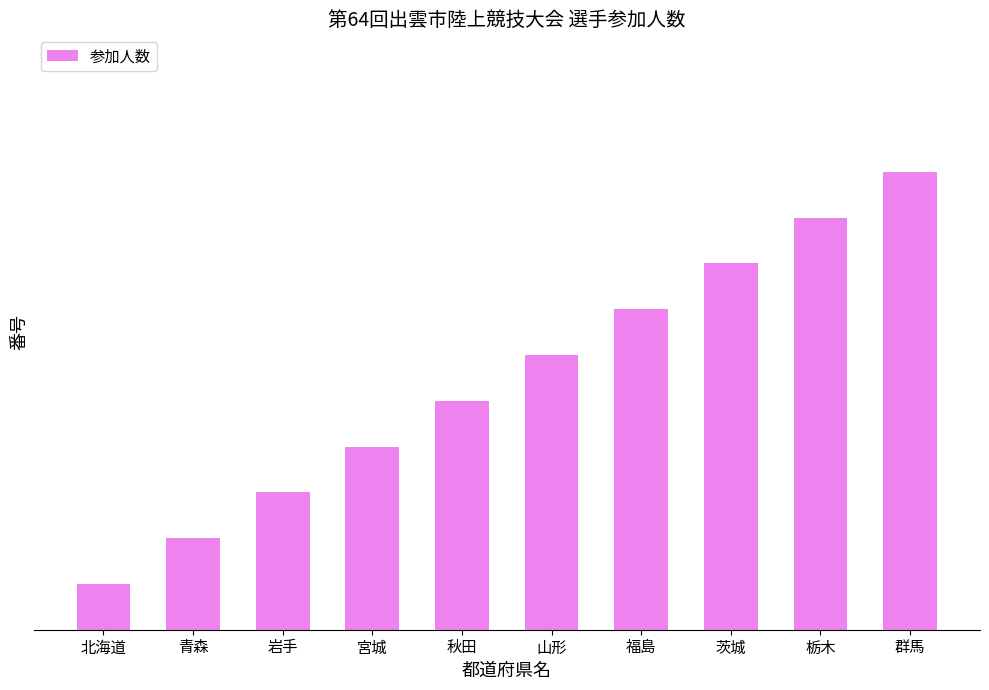

What is the average value?

6